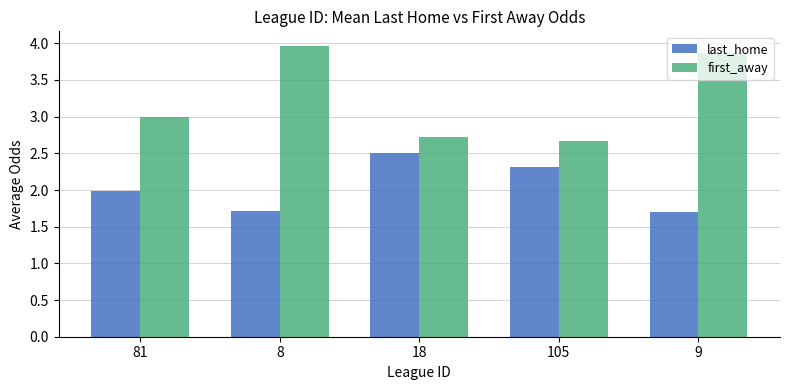

What is the label of the 3rd bar from the left?

18